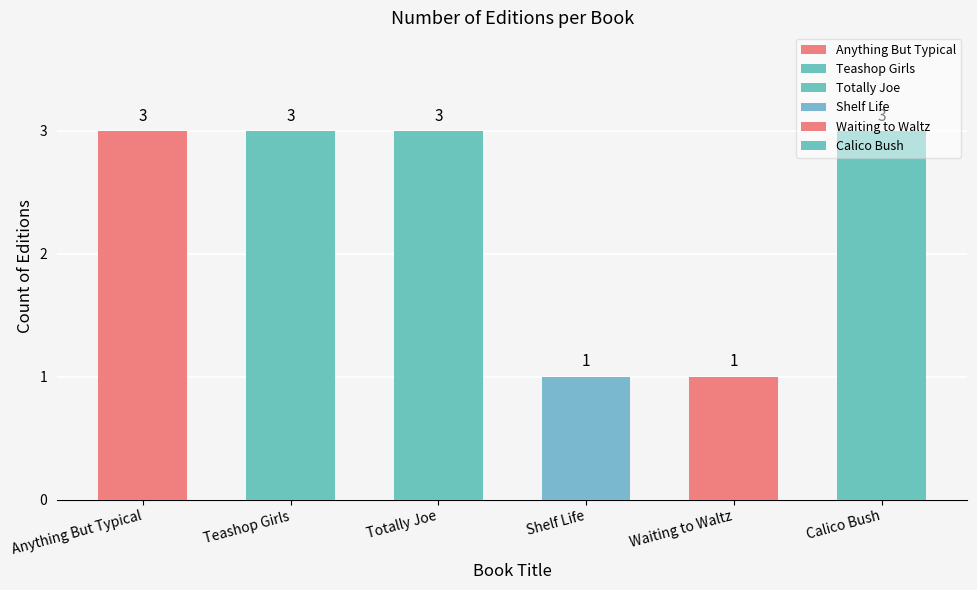

How many values are below 3?

2